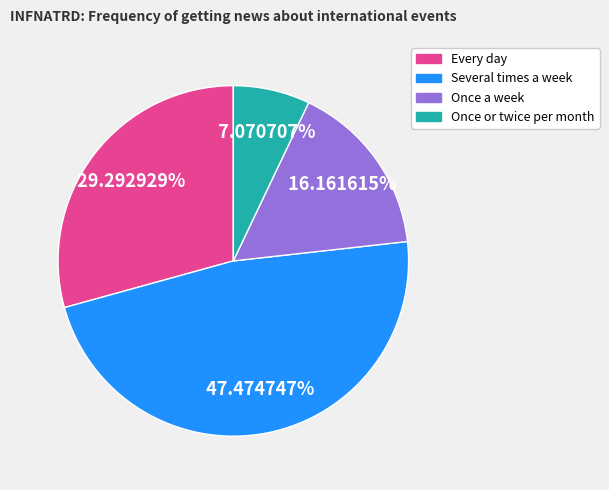

Count the number of slices in the pie.

4